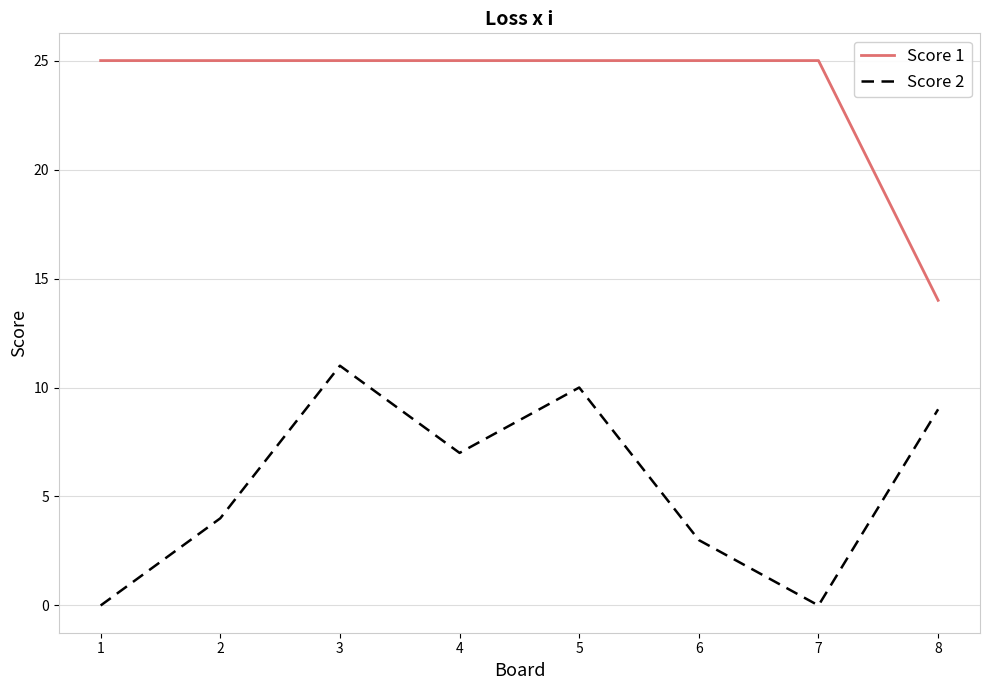

Between 2 and 5, which series saw the biggest shift?

Score 2